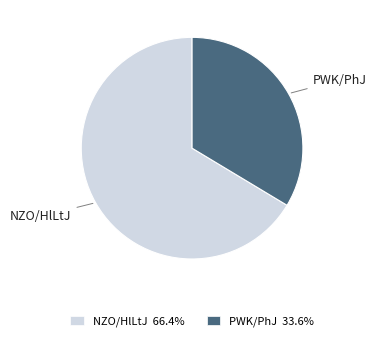

Is it true that PWK/PhJ is 46% of the pie?

False